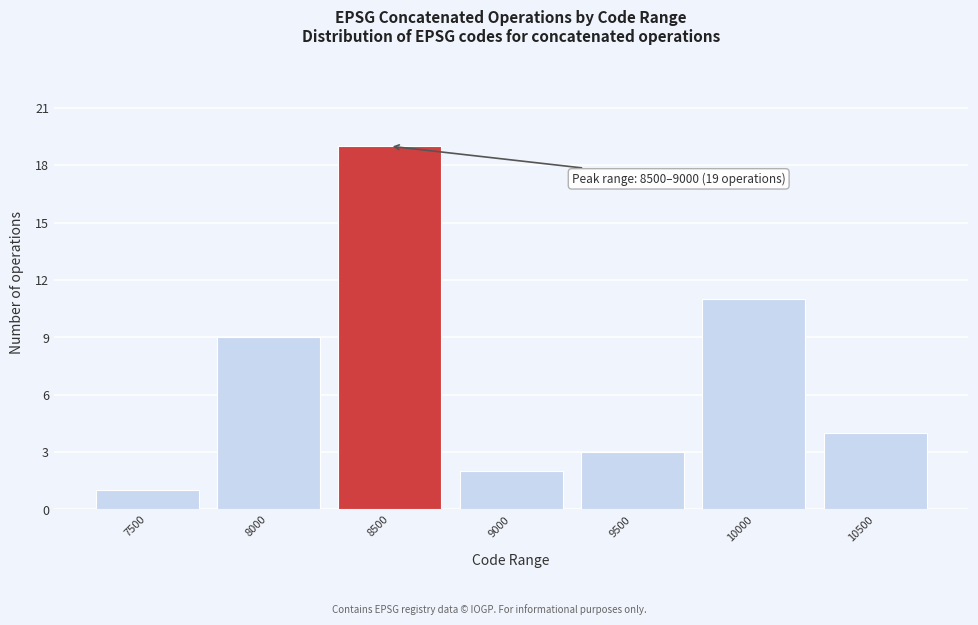

Reading right to left, extract all data points from this chart.

10500=4	10000=11	9500=3	9000=2	8500=19	8000=9	7500=1